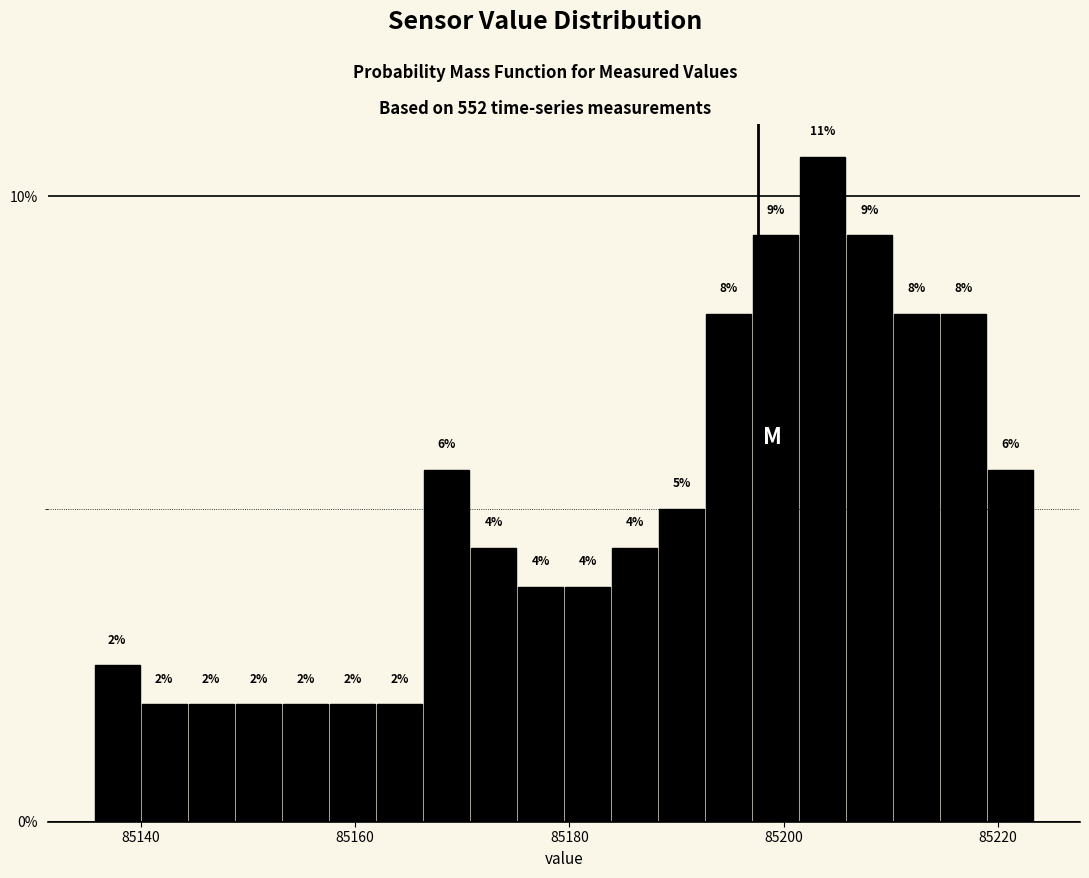

Read against the x-axis, roughly where is the centre of the tallest bar?

85204